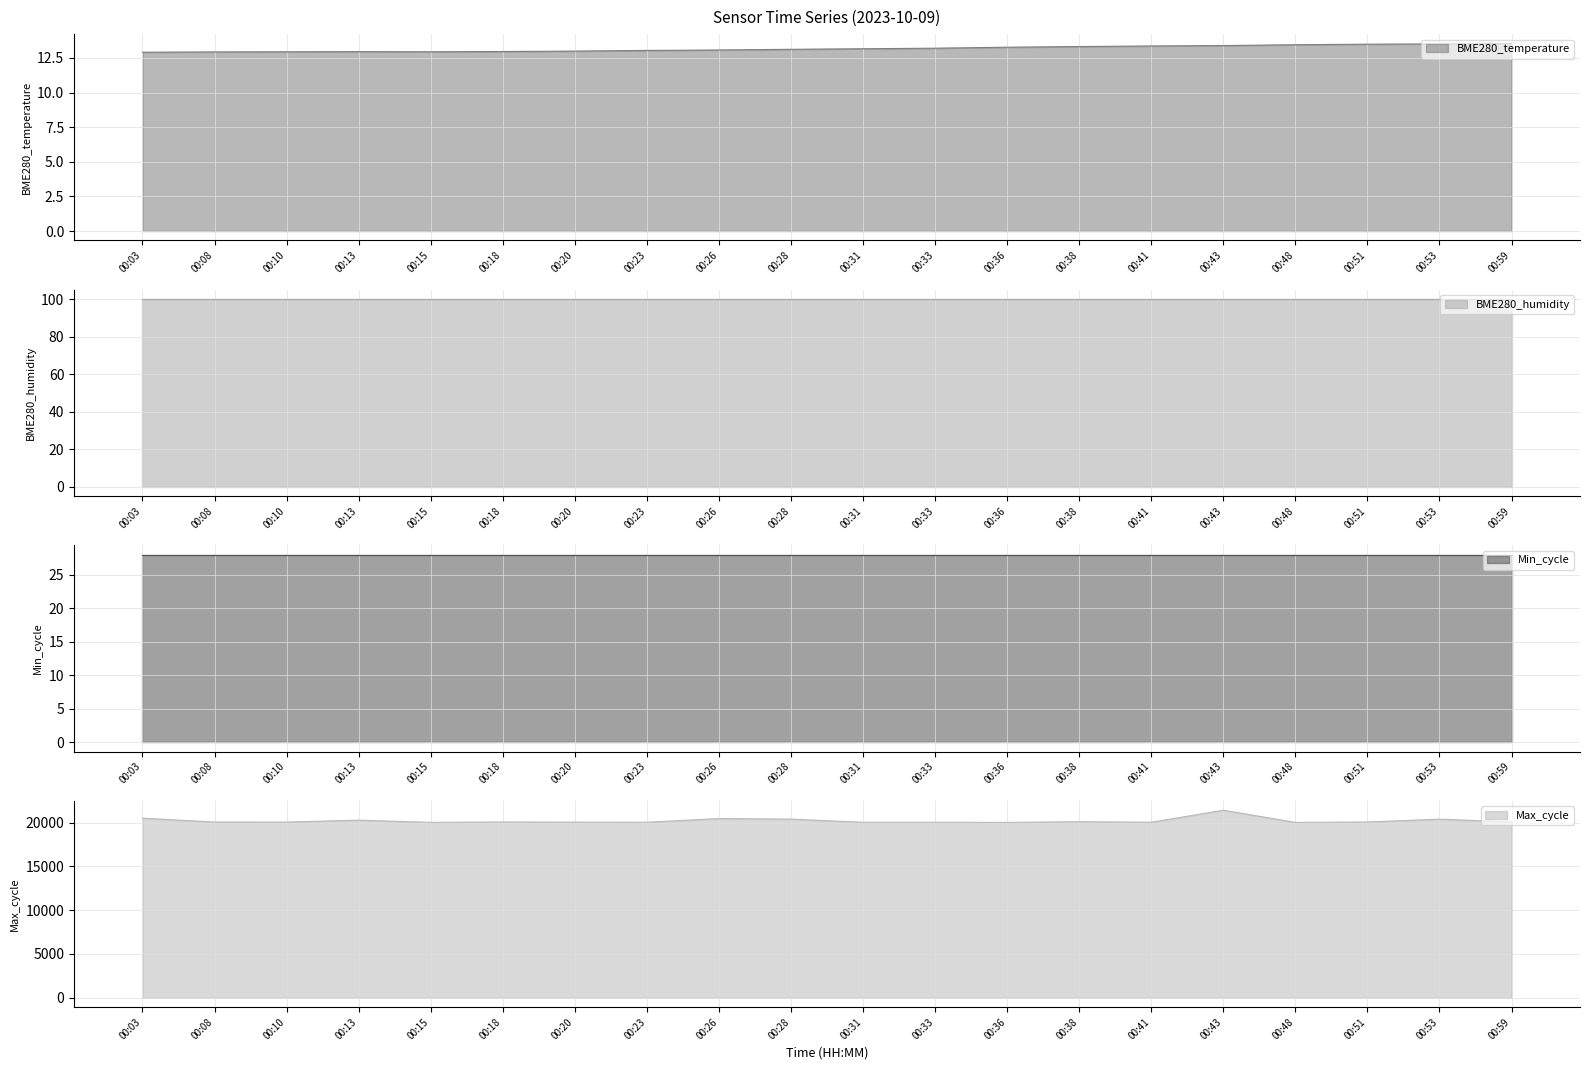

Which has a higher value, 00:23 or 00:43?

00:43